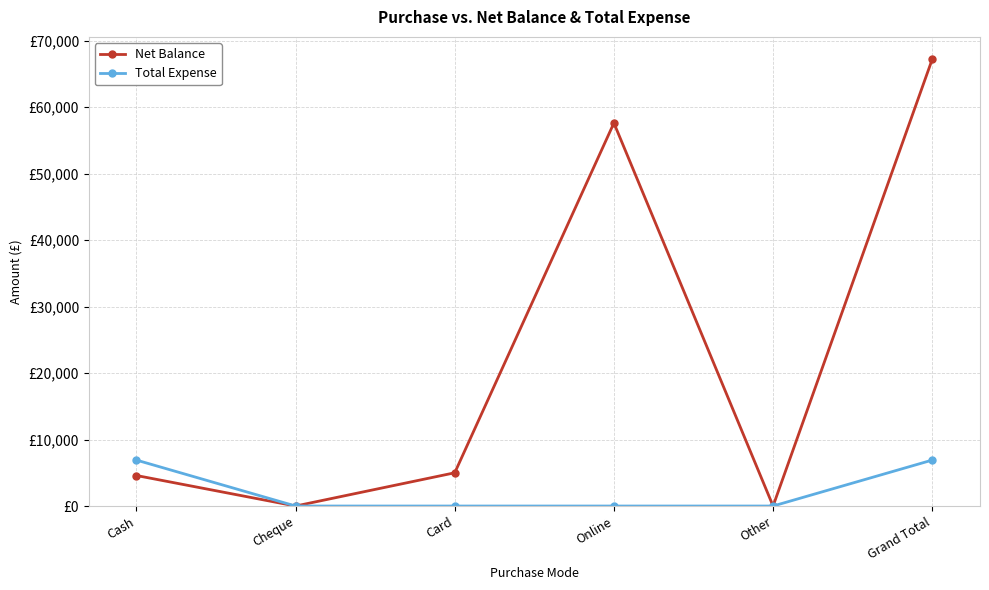

Does the chart have visible grid lines?

Yes